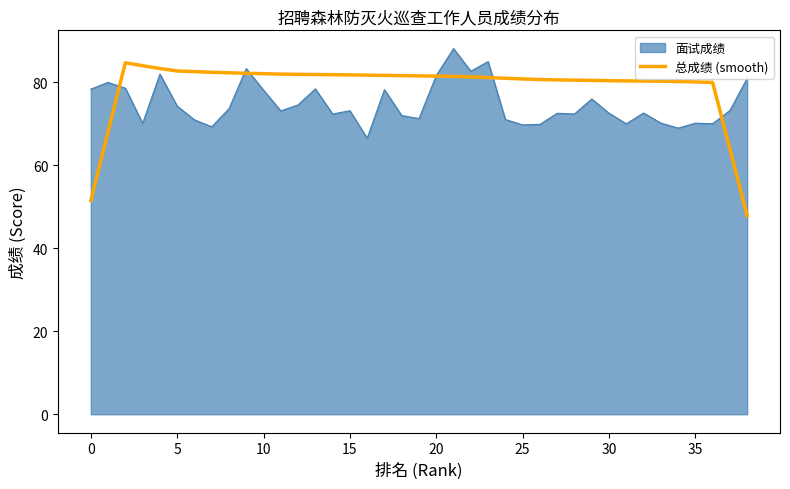

Rank the series by their average value, from highest to lowest.

总成绩 (smooth), 面试成绩